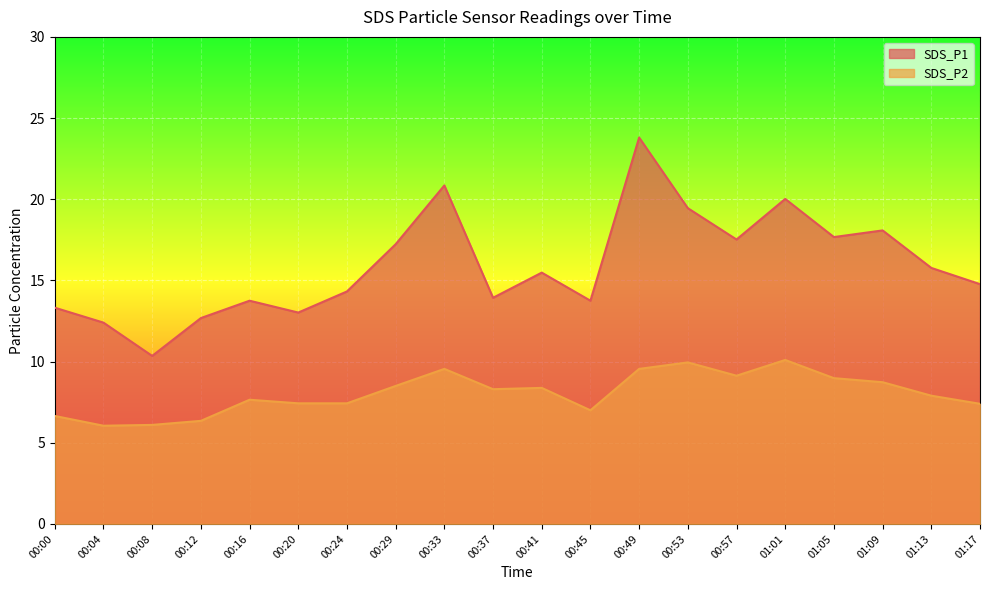

Which category has the highest value in the SDS_P2 series?

01:01